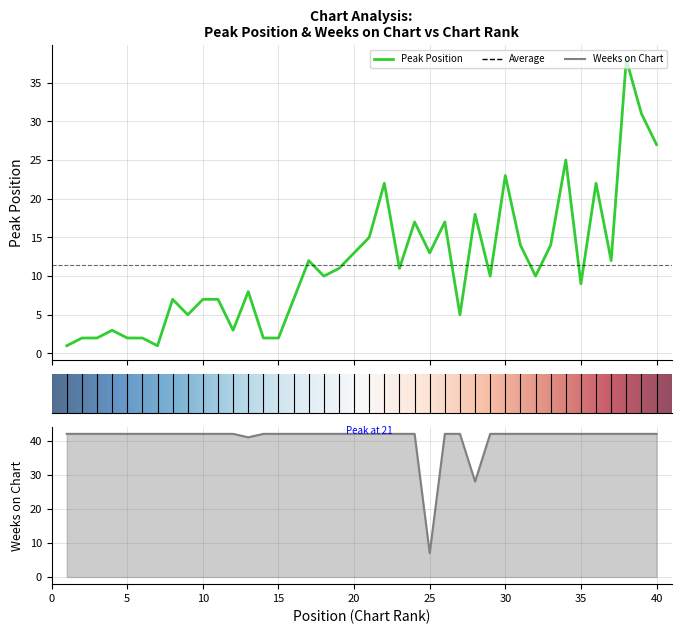

What is the sum of all Weeks on Chart values?

1630